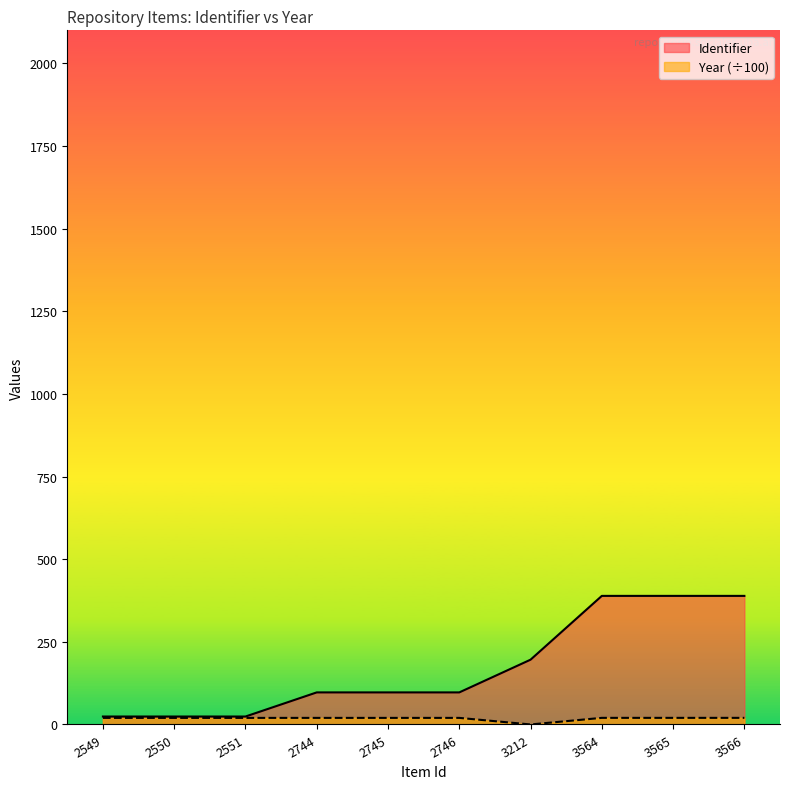

What are all the series names shown in the legend?

Identifier, Year